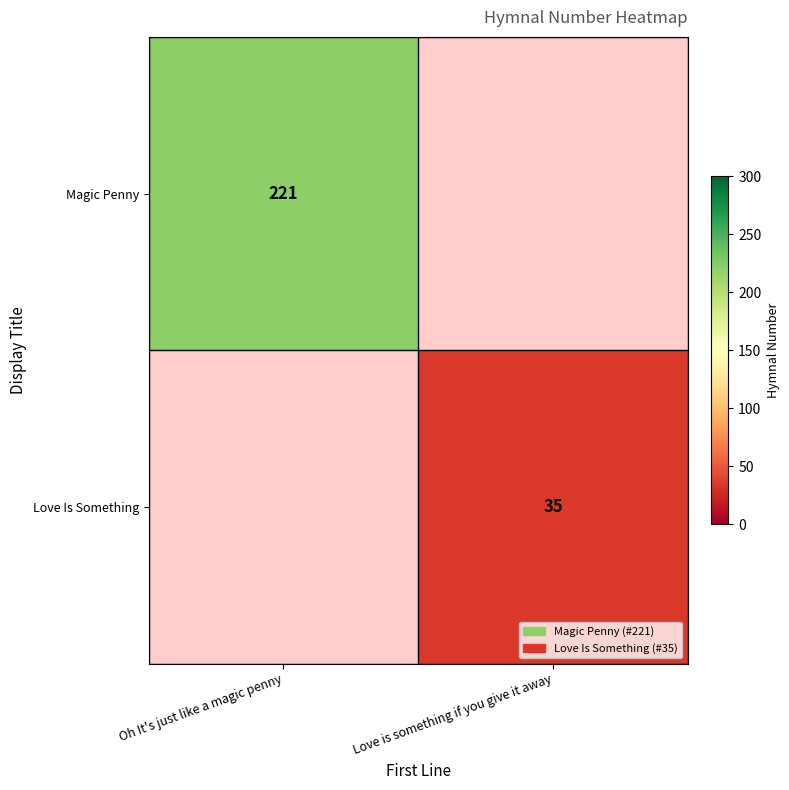

Is it true that Magic Penny equals 221 at Oh It's just like a magic penny?

True